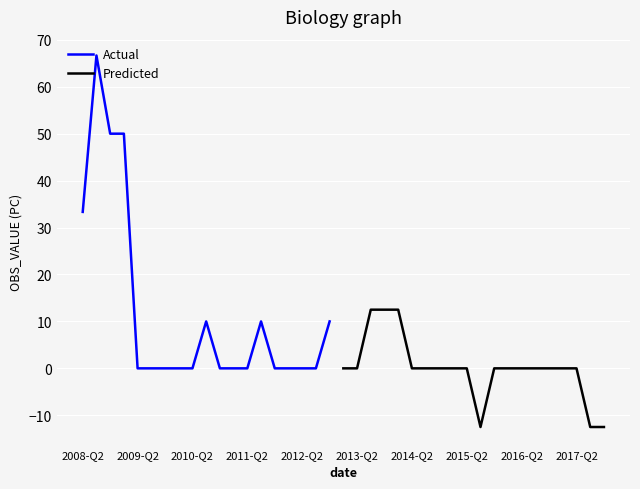

List the labels in order of value, largest first.

2008-Q3, 2008-Q4, 2009-Q1, 2008-Q2, 2013-Q3, 2013-Q4, 2014-Q1, 2010-Q3, 2011-Q3, 2012-Q4, 2009-Q2, 2009-Q3, 2009-Q4, 2010-Q1, 2010-Q2, 2010-Q4, 2011-Q1, 2011-Q2, 2011-Q4, 2012-Q1, 2012-Q2, 2012-Q3, 2013-Q1, 2013-Q2, 2014-Q2, 2014-Q3, 2014-Q4, 2015-Q1, 2015-Q2, 2015-Q4, 2016-Q1, 2016-Q2, 2016-Q3, 2016-Q4, 2017-Q1, 2017-Q2, 2015-Q3, 2017-Q3, 2017-Q4